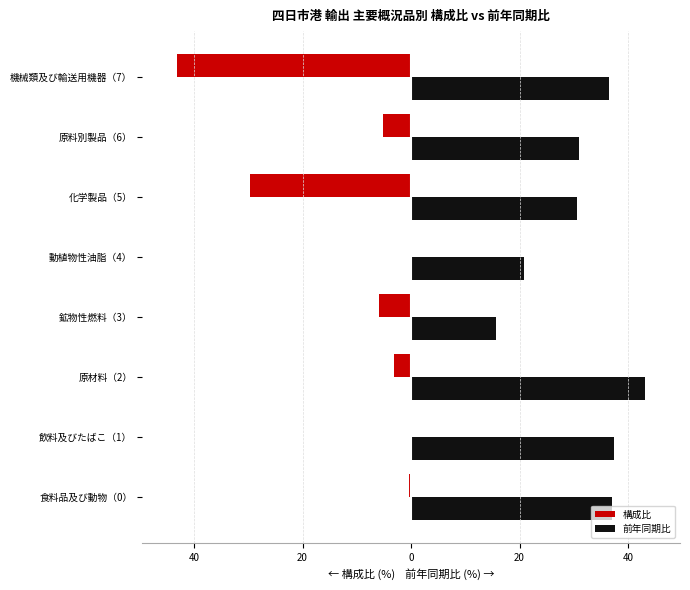

What are all the series names shown in the legend?

構成比, 前年同期比